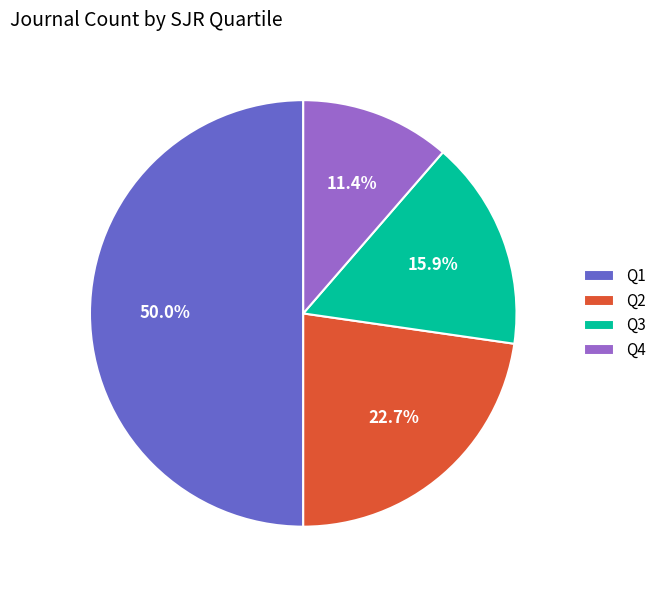

Is it true that Q3 is 5% of the pie?

False